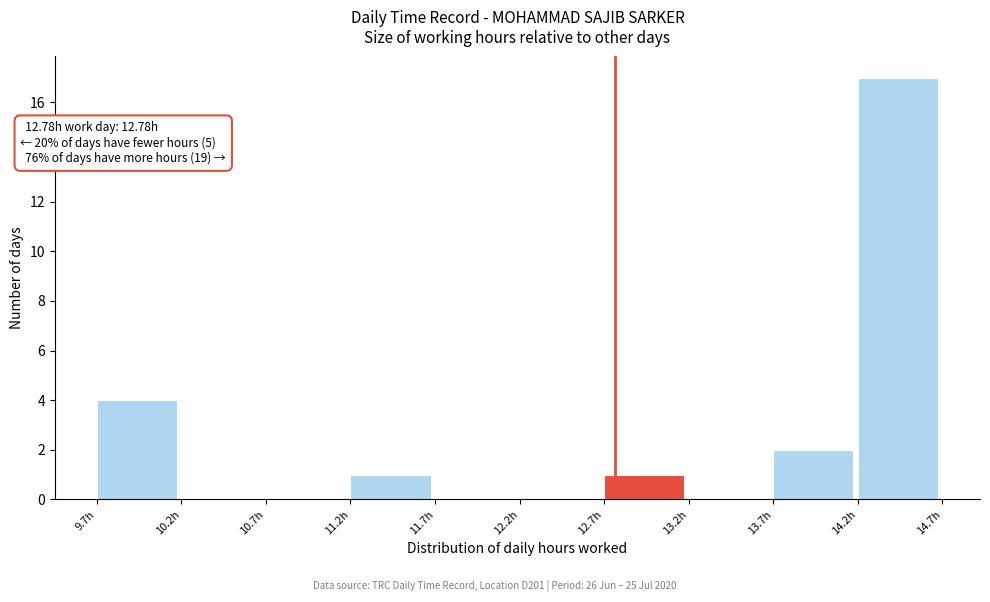

Over which range of the x-axis is the bar tallest?

14.20 to 14.70